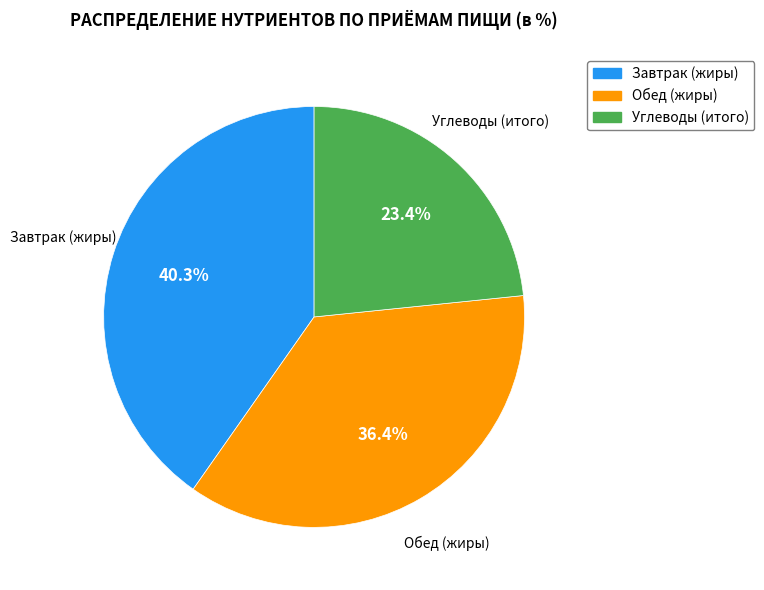

To the nearest percent, what is the difference between the largest and smallest slice percentages?

17%